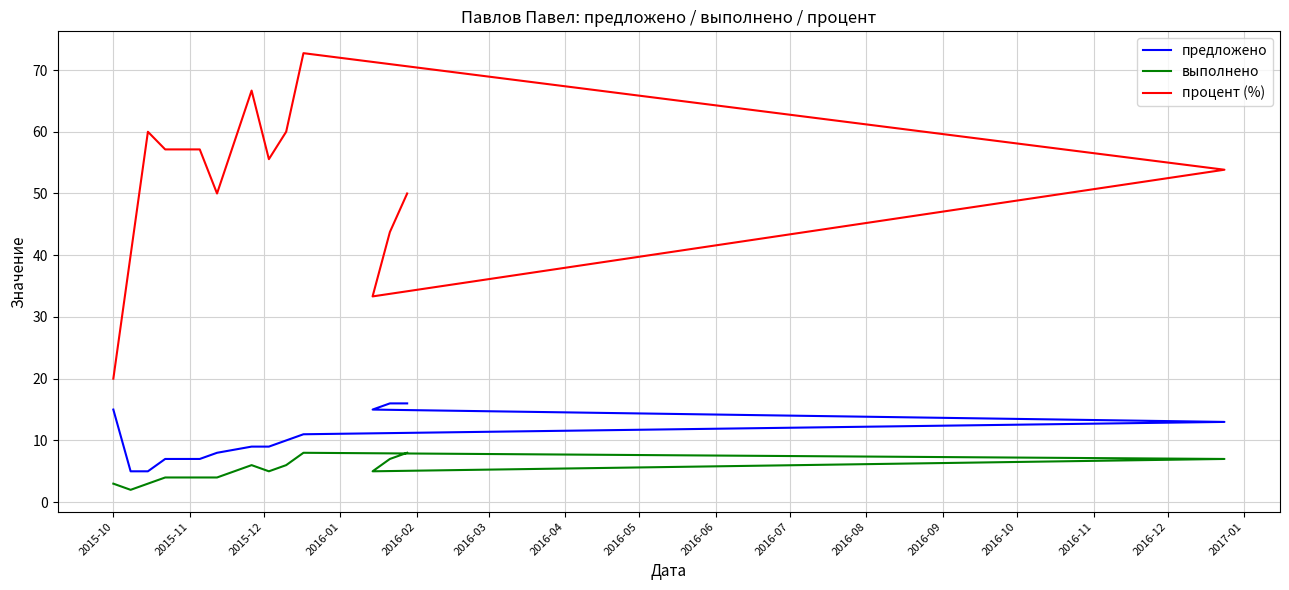

How many data points in процент (%) are above 55?

7